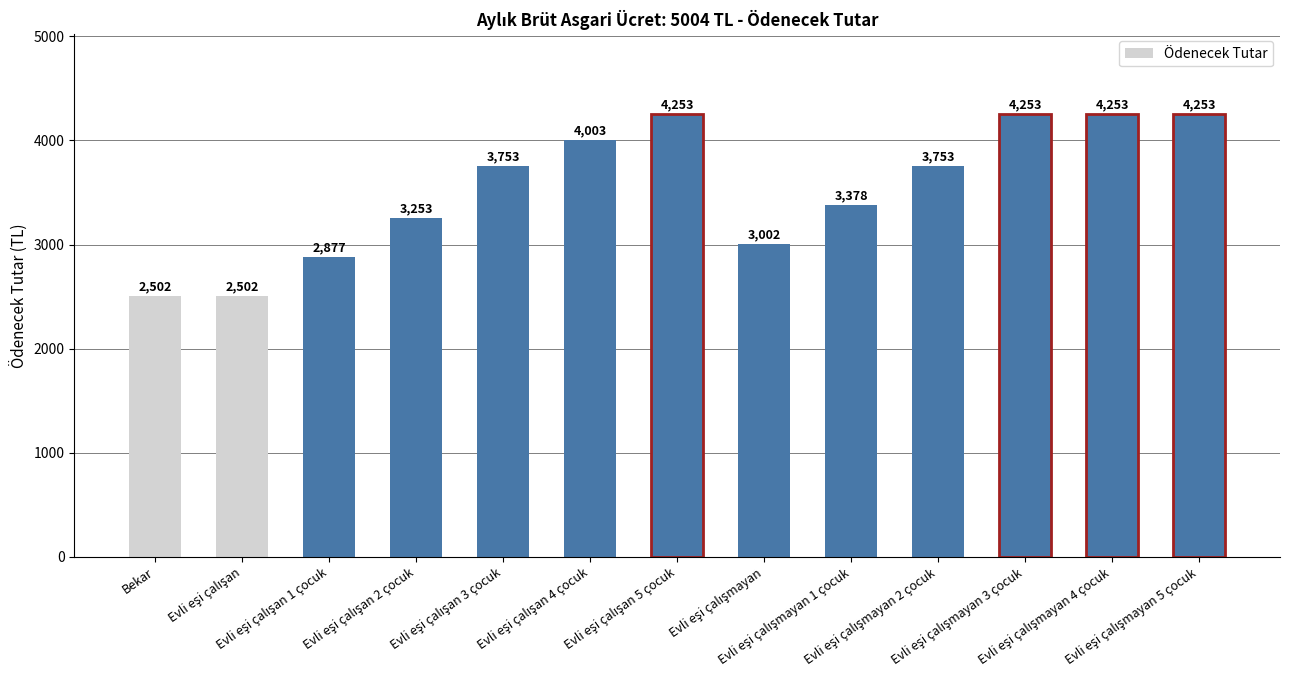

What is the maximum value shown in the chart?

4253.4